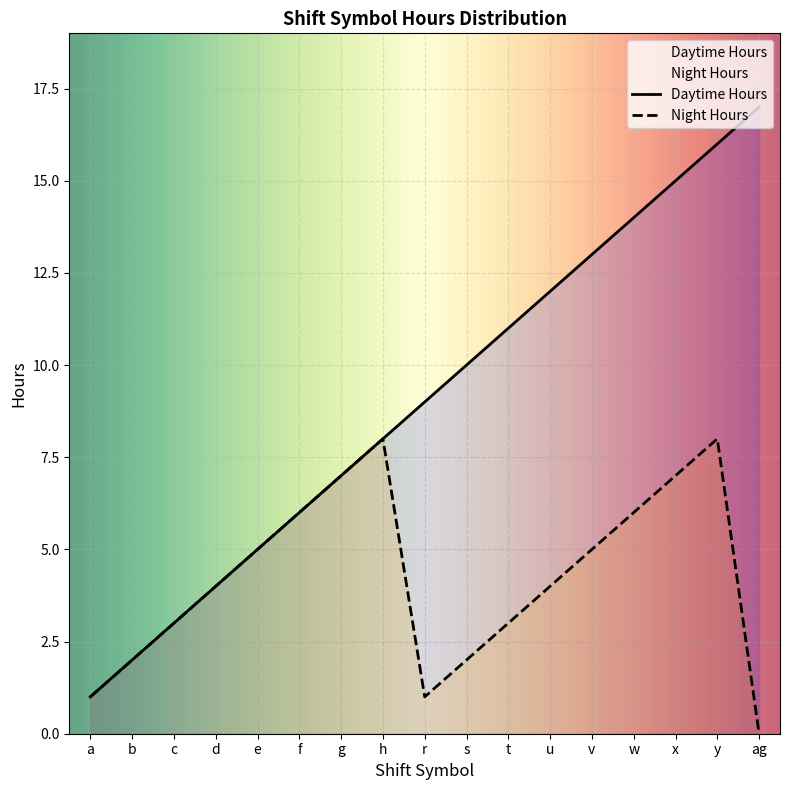

True or false: Daytime Hours has more than 1 points higher than both neighbors.

False